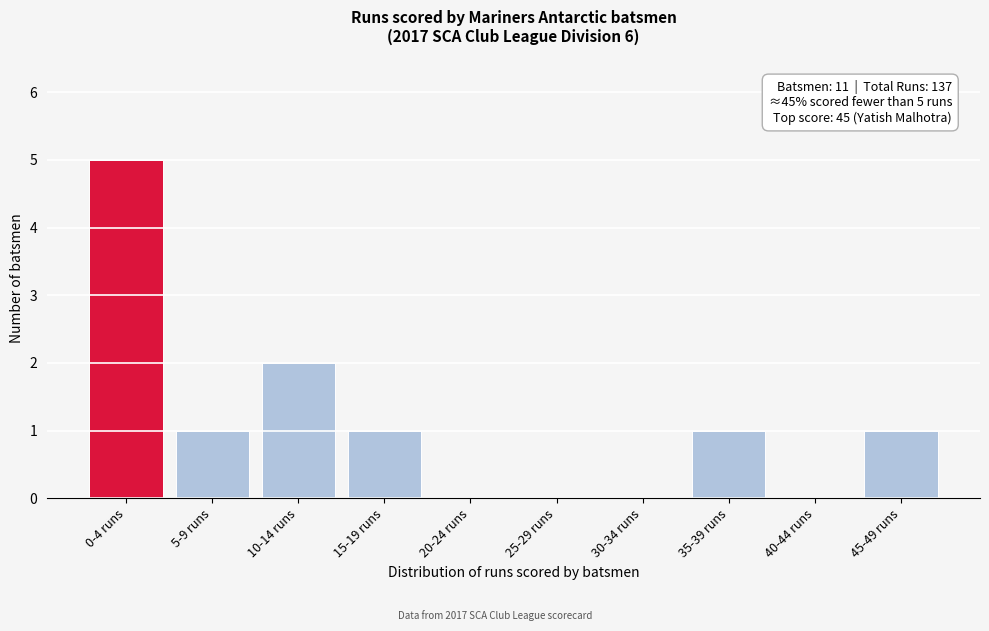

Reading left to right, list all the values displayed in this chart.

0-4 runs=5	5-9 runs=1	10-14 runs=2	15-19 runs=1	20-24 runs=0	25-29 runs=0	30-34 runs=0	35-39 runs=1	40-44 runs=0	45-49 runs=1